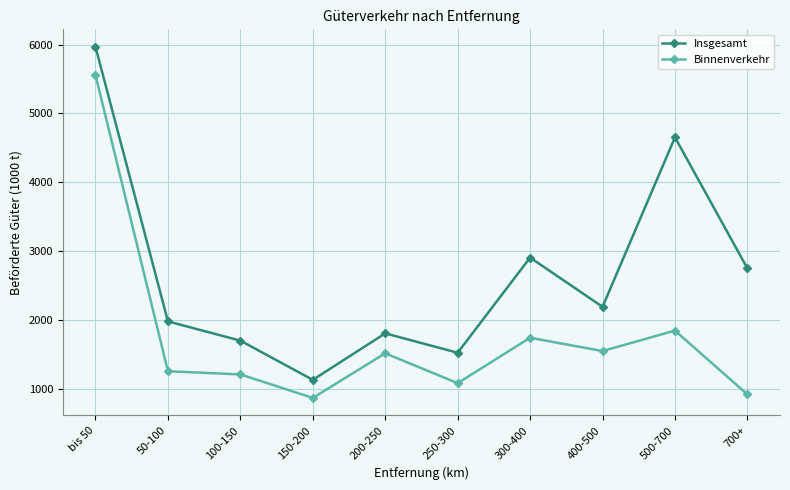

How many interior local valleys does the Insgesamt series have?

3